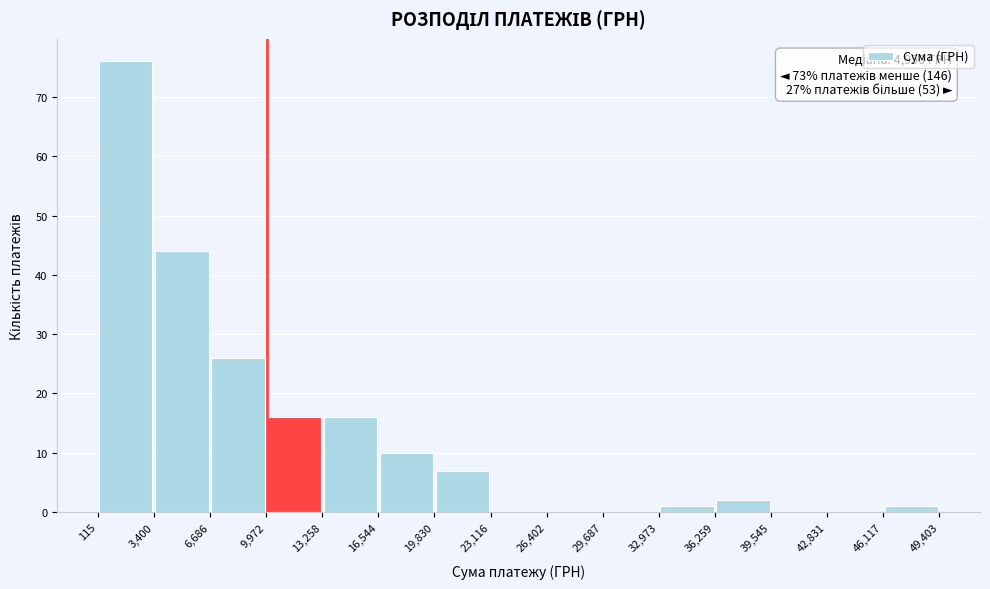

Over which range of the x-axis is the bar tallest?

115 to 3,400